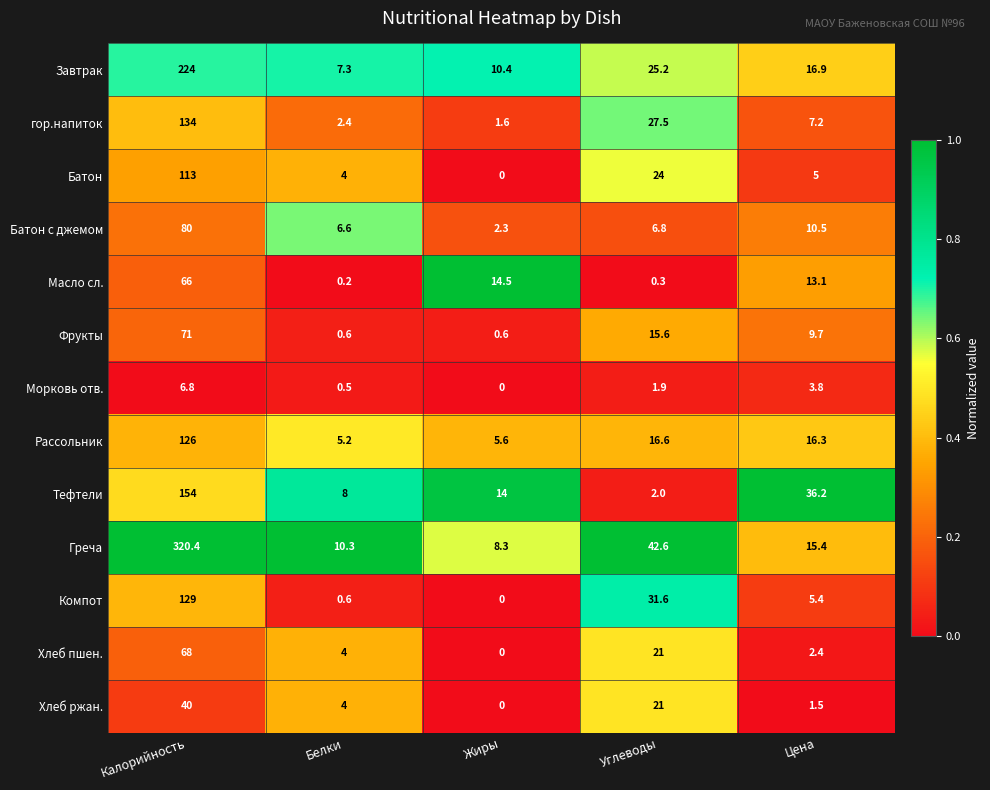

Which series changed the most between Калорийность and Цена?

Греча